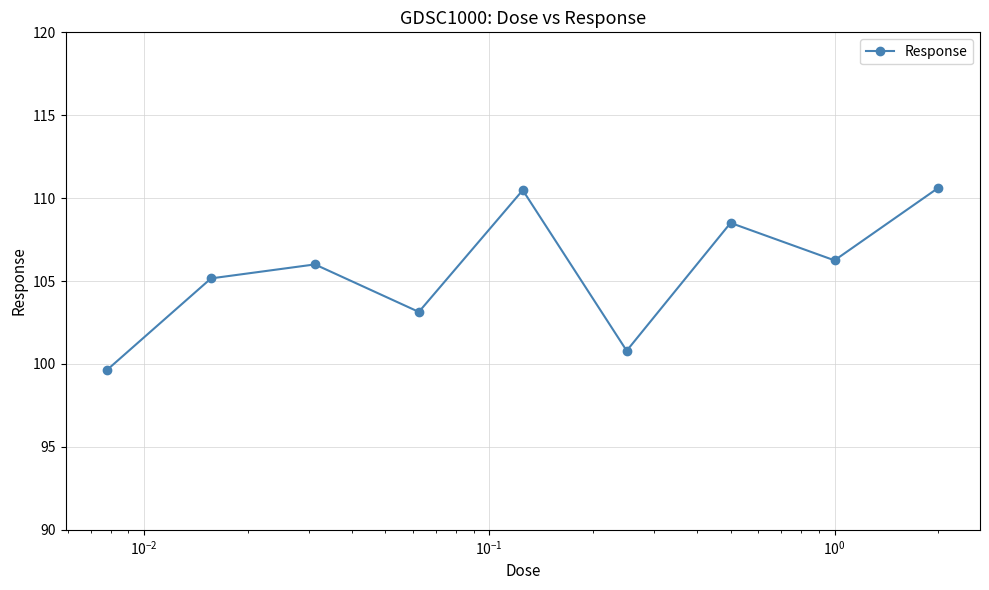

True or false: the data has more than 2 interior local peaks.

True